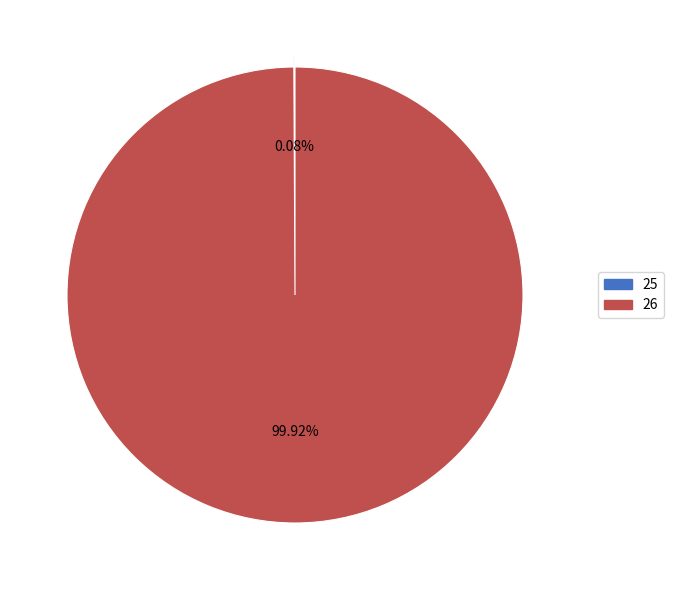

What is the majority slice?

26